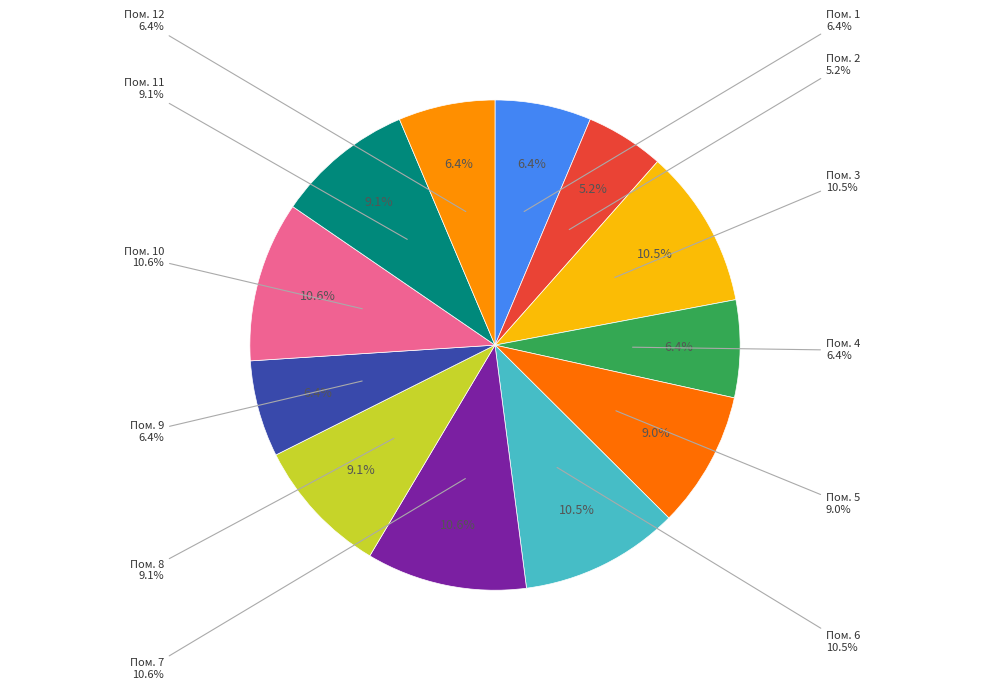

What is the smallest slice in the pie chart?

2